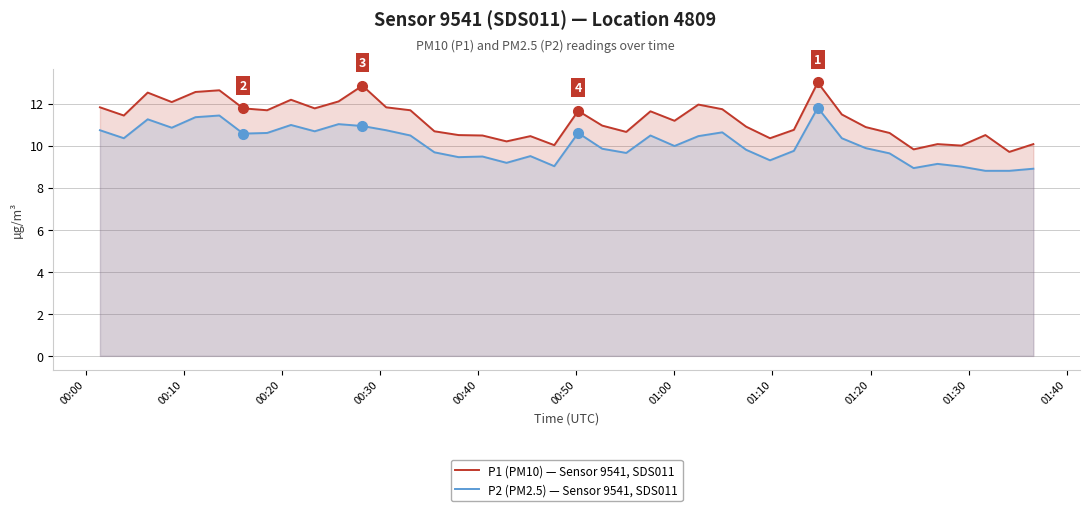

Count the number of data series in this chart.

2